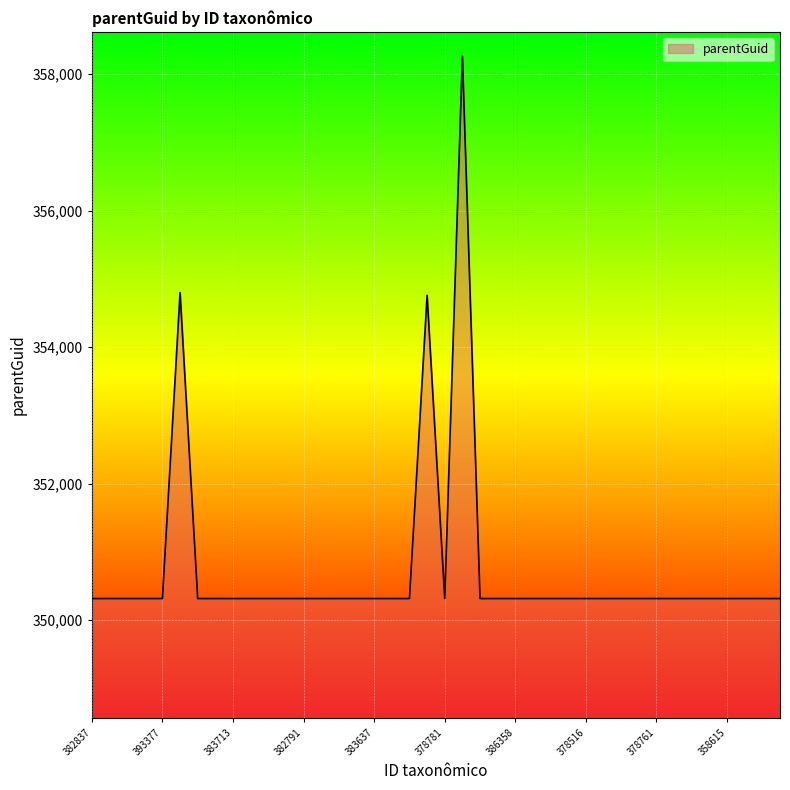

What is the difference between the maximum and minimum values?

7945